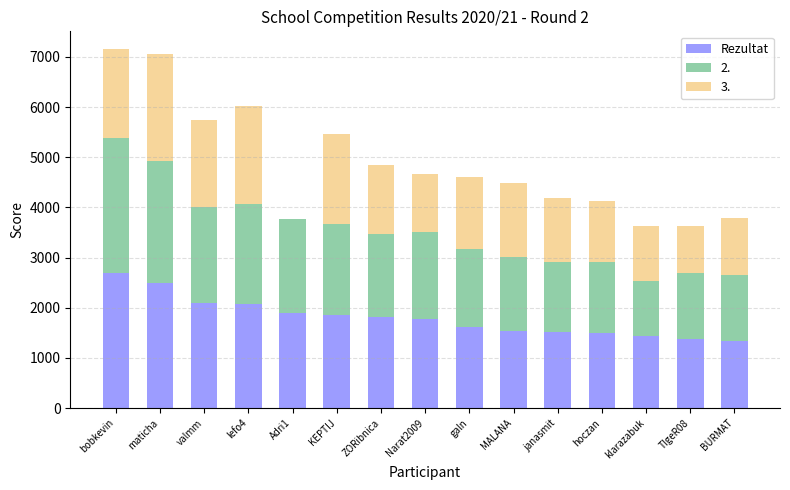

The Rezultat series shows 922 at valmm. True or false?

False